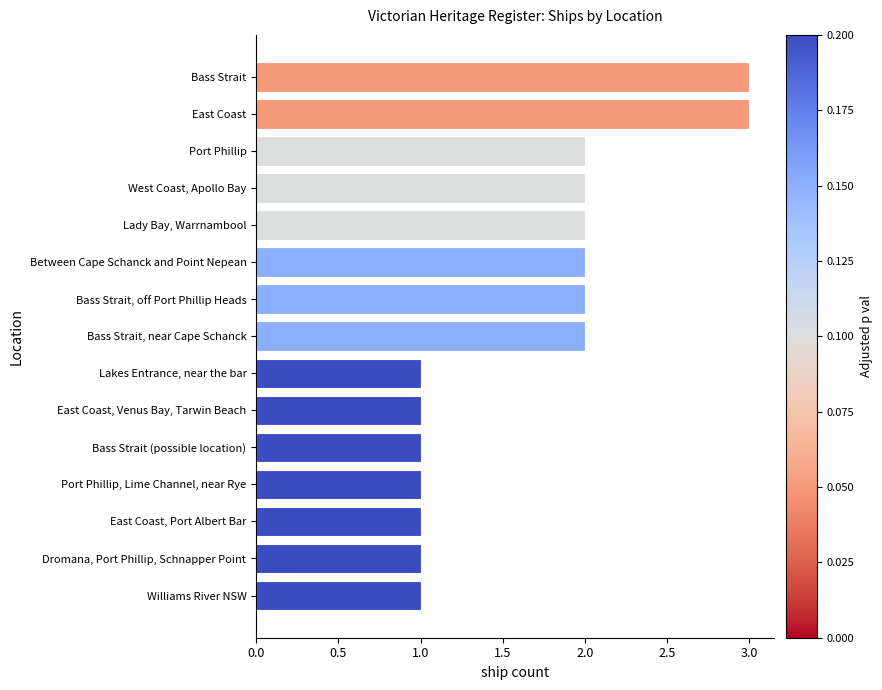

What is the difference between the second highest and second lowest values?

2